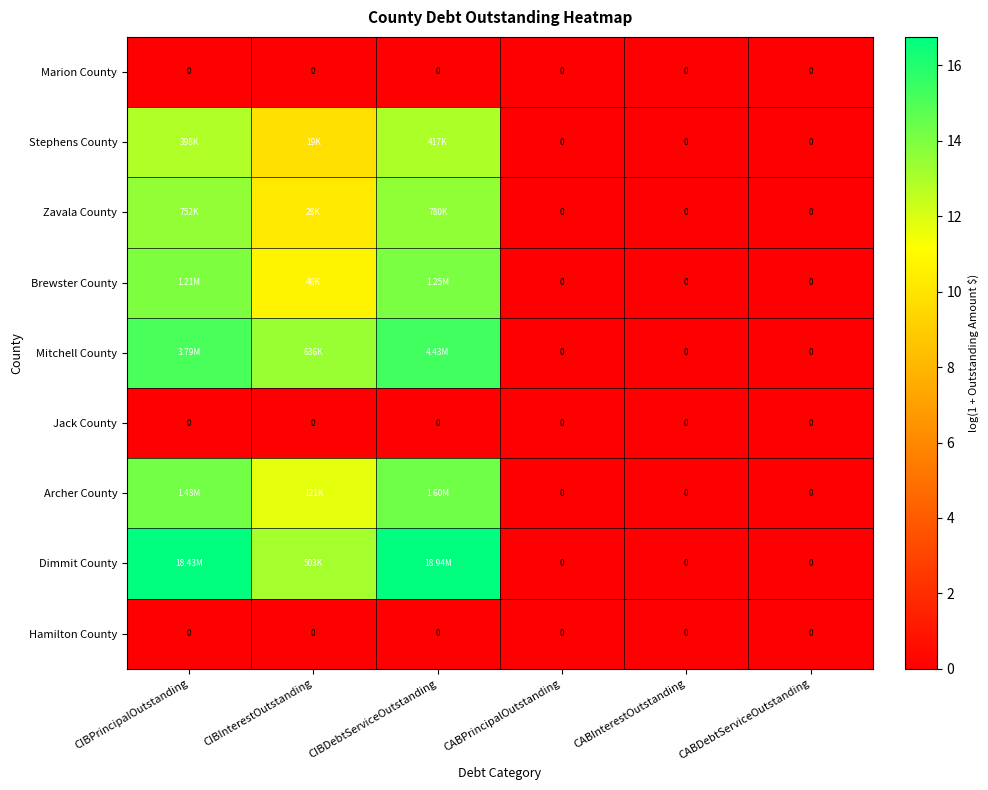

Between CABDebtServiceOutstanding and CIBPrincipalOutstanding, which is larger?

CABDebtServiceOutstanding